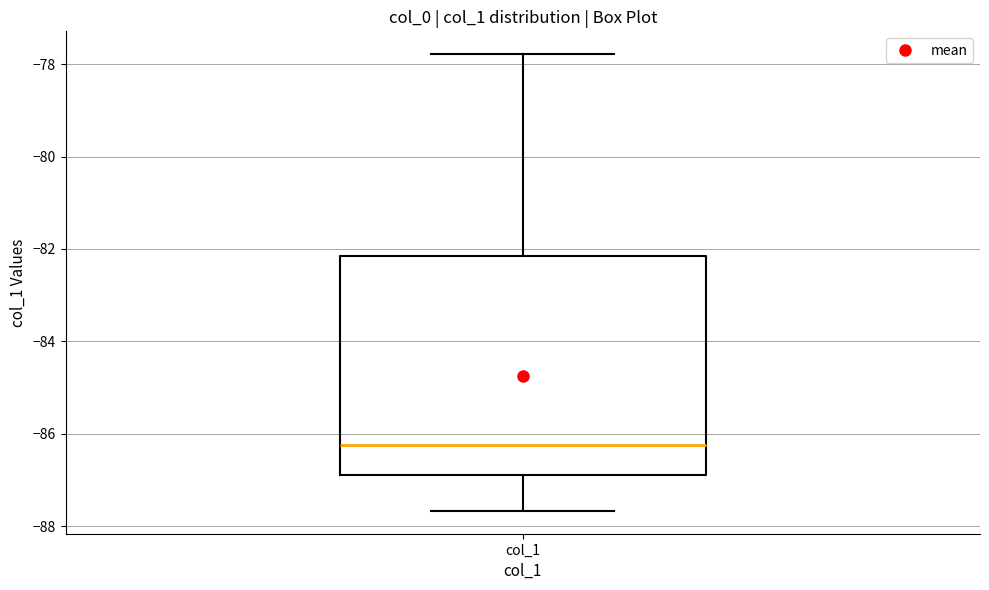

Where is the upper edge of the box for col_1 on the y-axis? The values are not printed on the chart, so give them approximately, as read against the axis.

-82.2